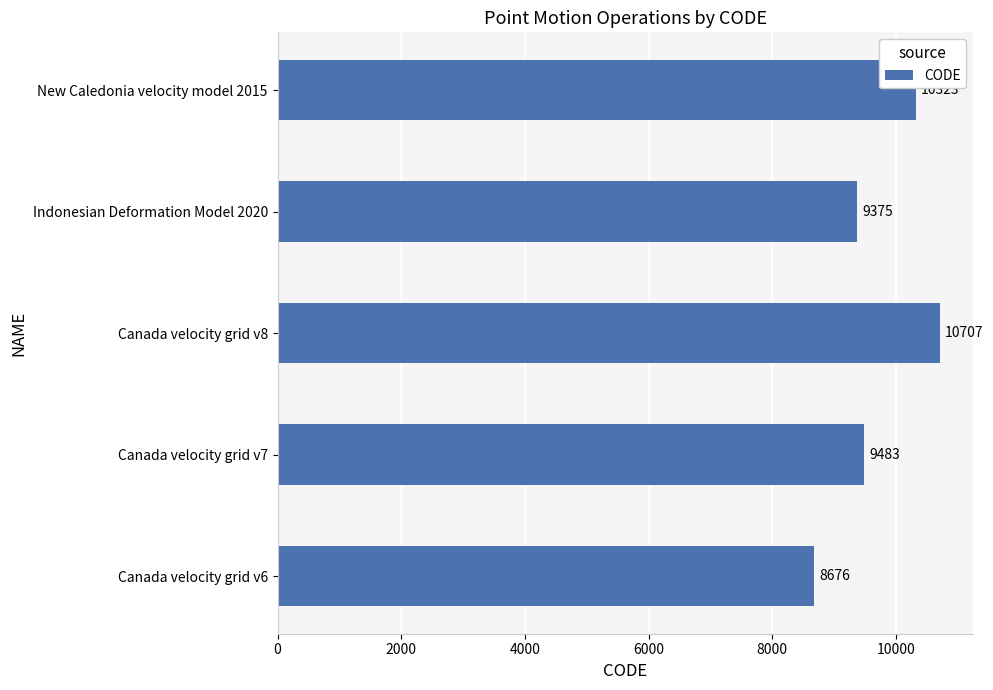

True or false: the data shows 1997 at Canada velocity grid v7.

False